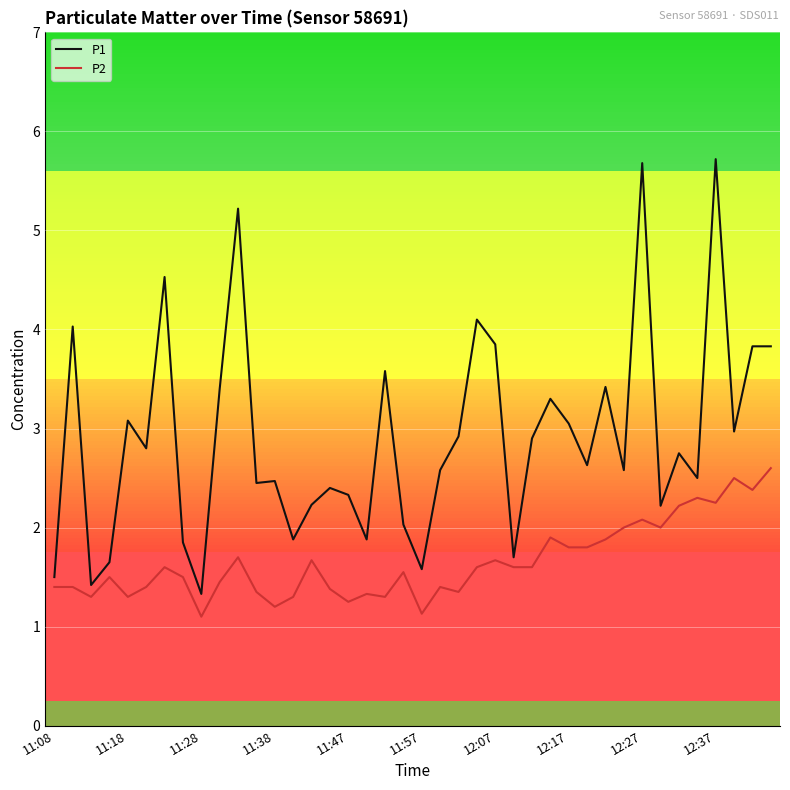

What is the difference between the maximum and minimum values in the P1 series?

4.4